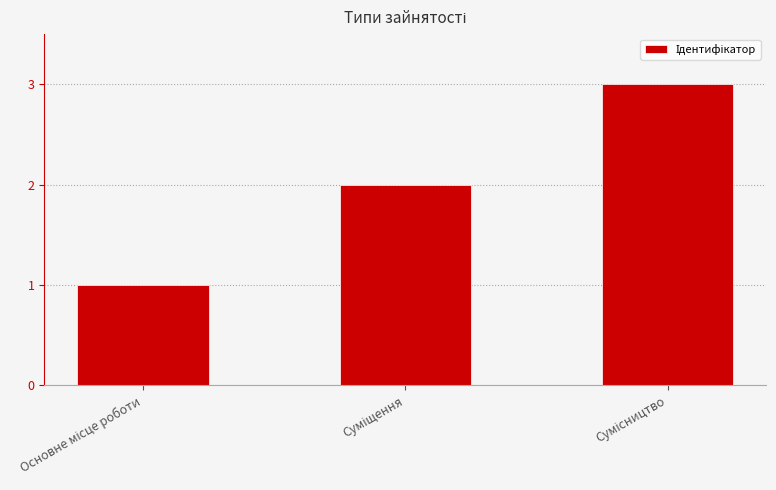

What is the maximum value shown in the chart?

3